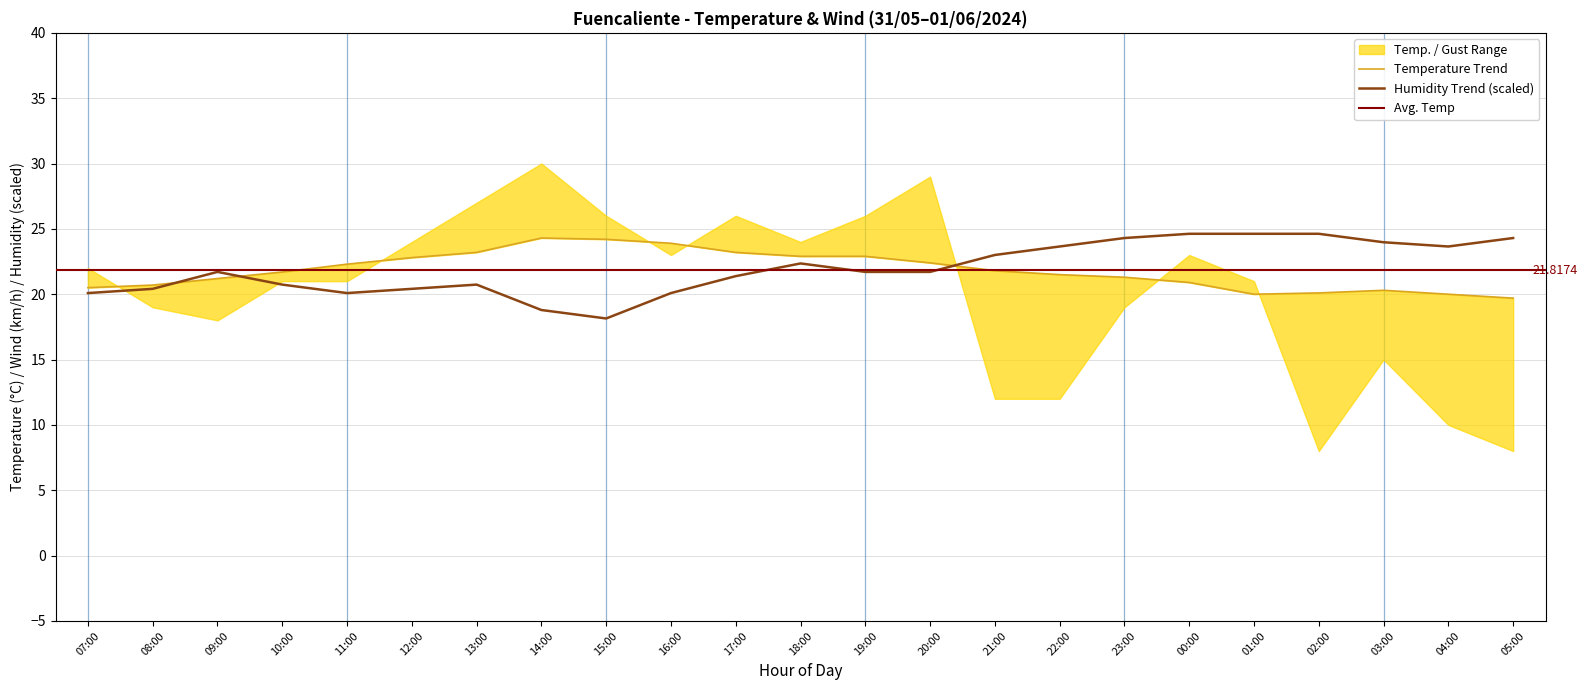

What is the average value of the Température (ºC) series?

21.8